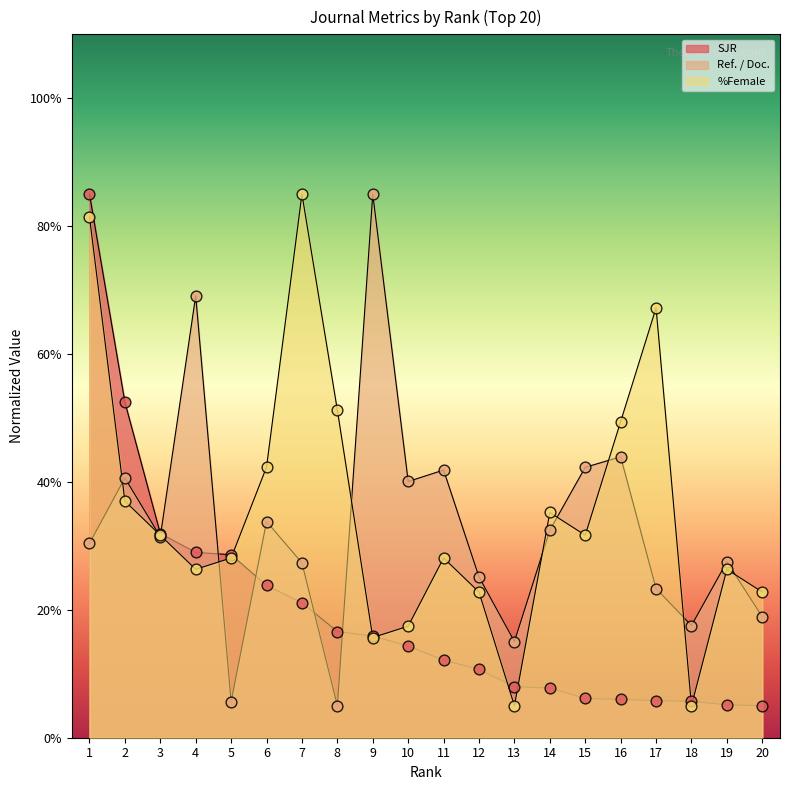

Is the value of %Female at 5 greater than the value of SJR at 18?

Yes